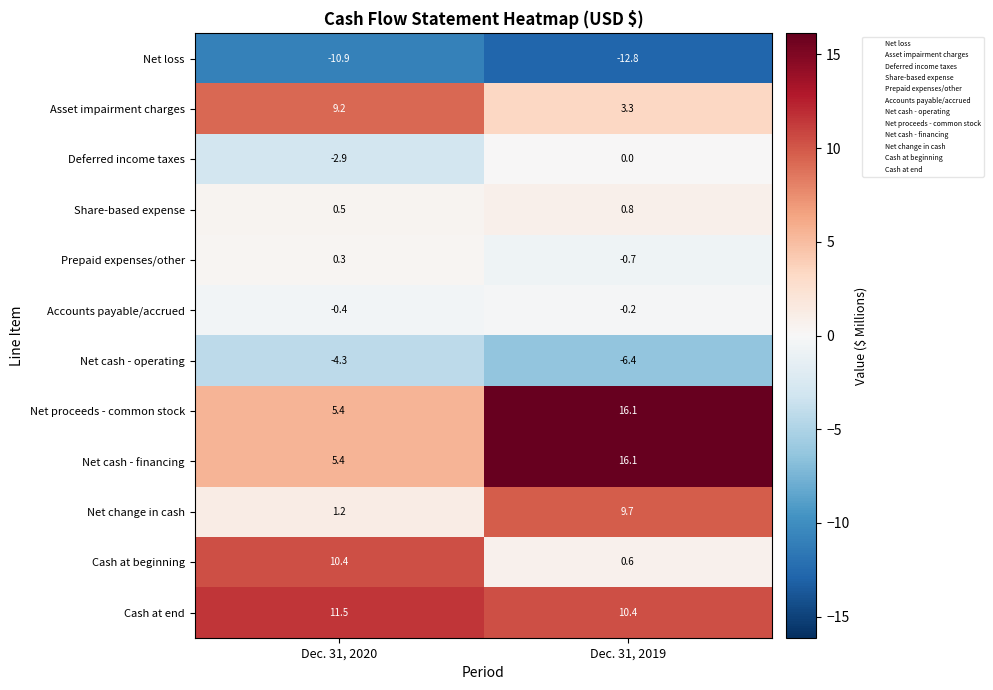

True or false: Share-based expense has a value of 0.8 at Dec. 31, 2019.

True